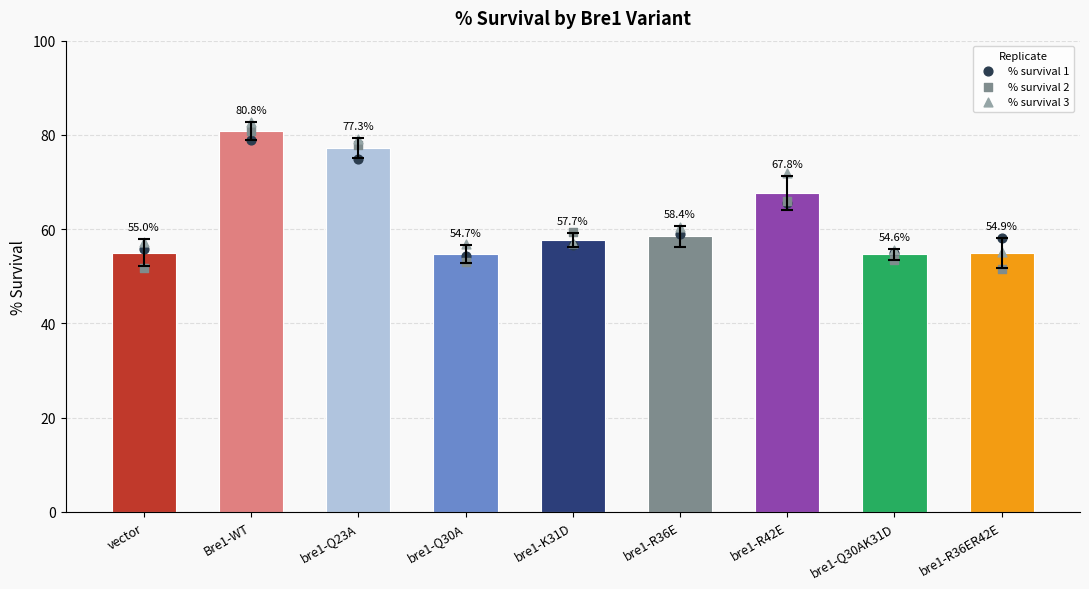

Which series has the largest total across all categories?

% survival 3